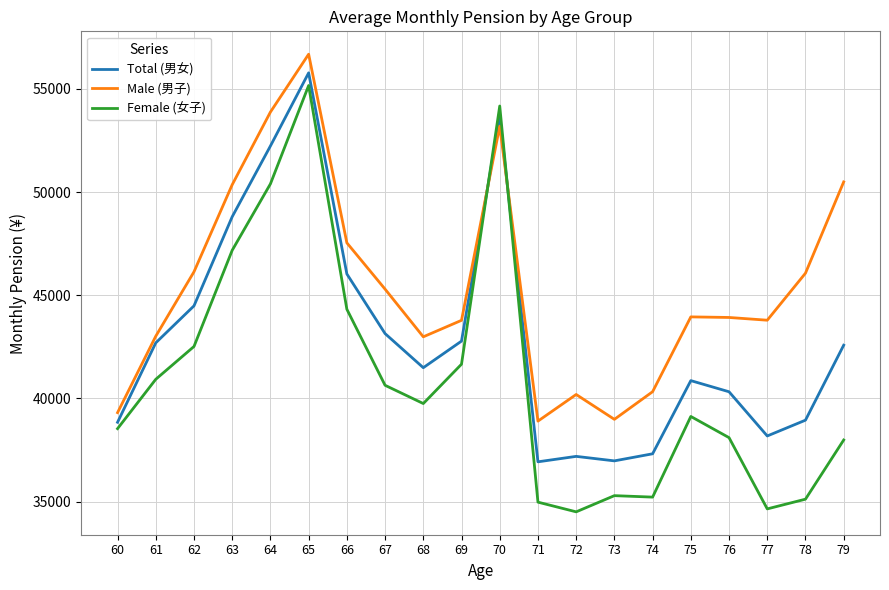

Is it true that Male (男子) equals 40188 at 72?

True